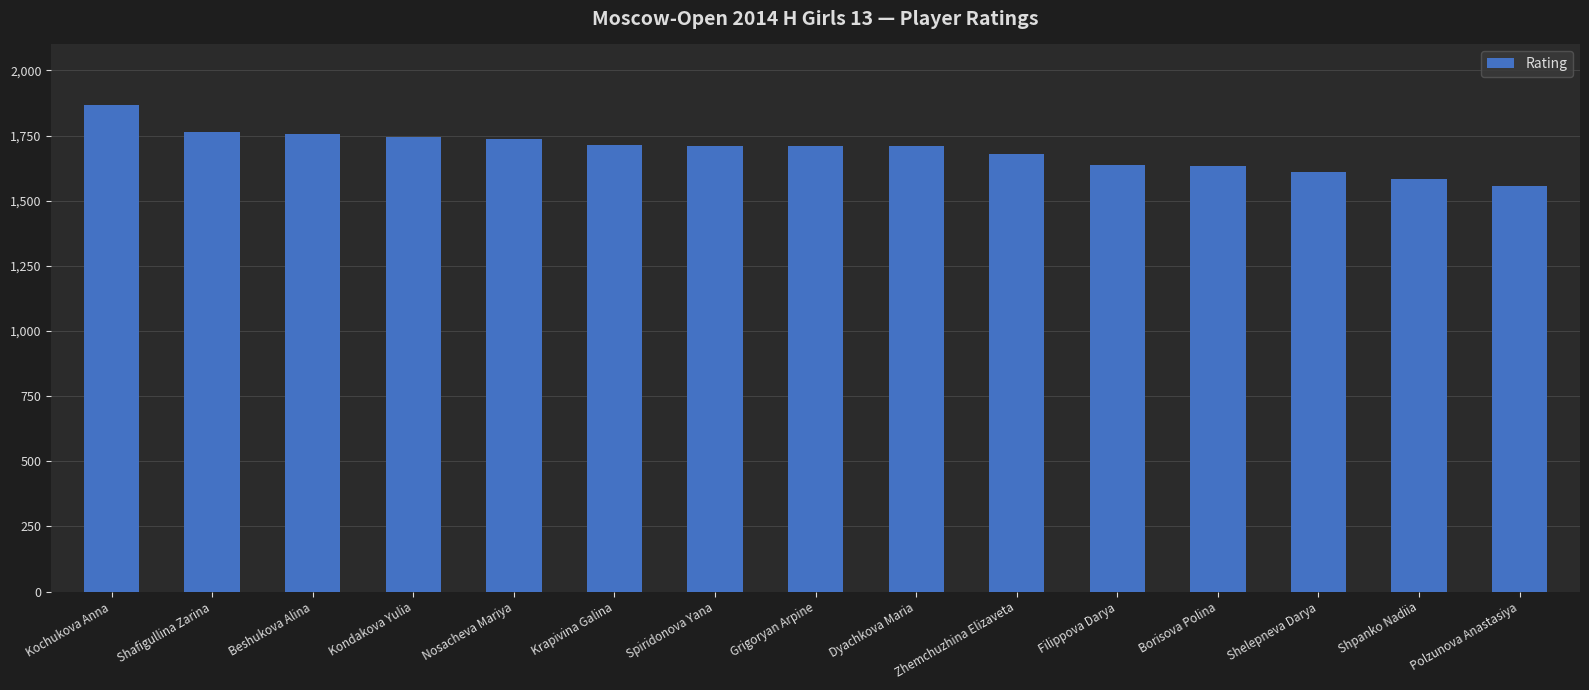

Read the value at Polzunova Anastasiya.

1558